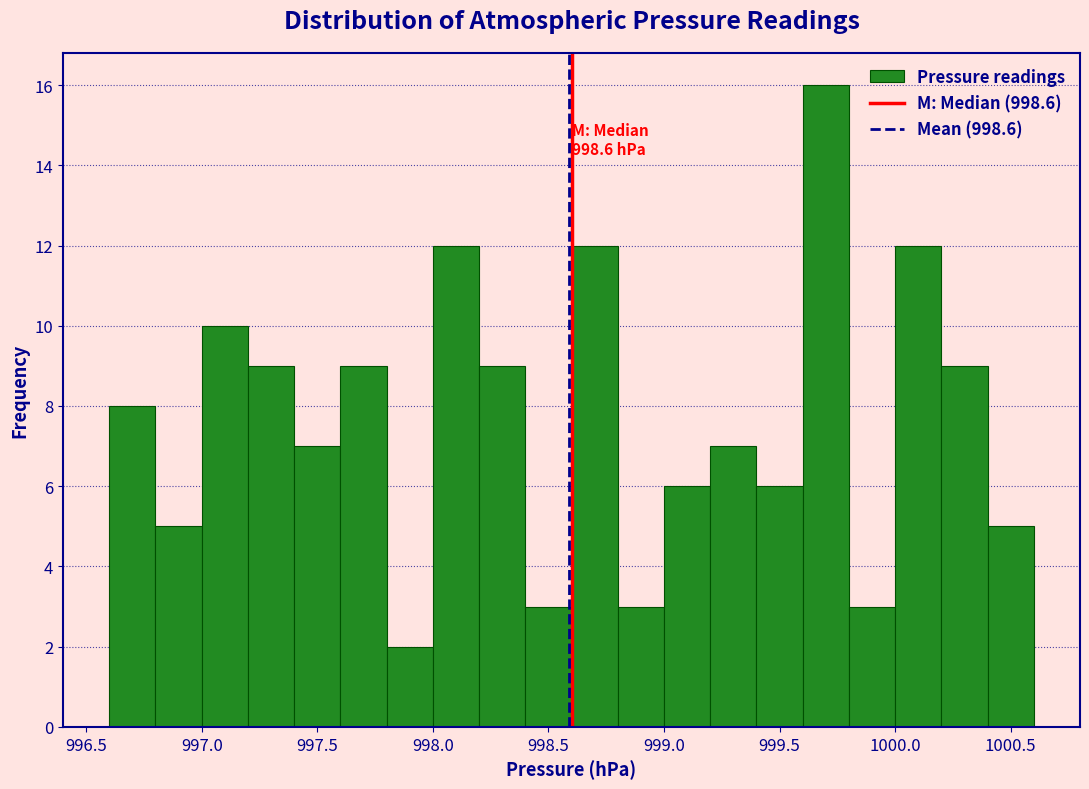

Which range on the x-axis has the tallest bar?

999.6 to 999.8